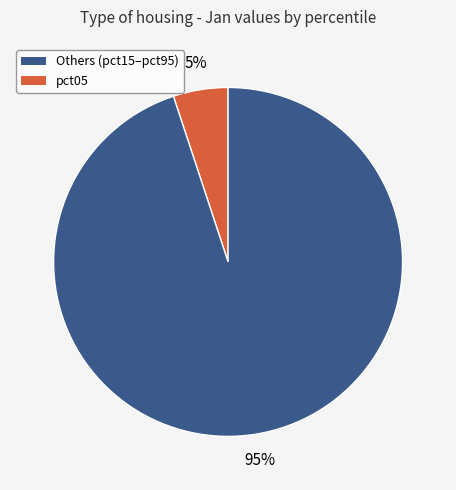

Is there a majority slice in this chart?

Yes